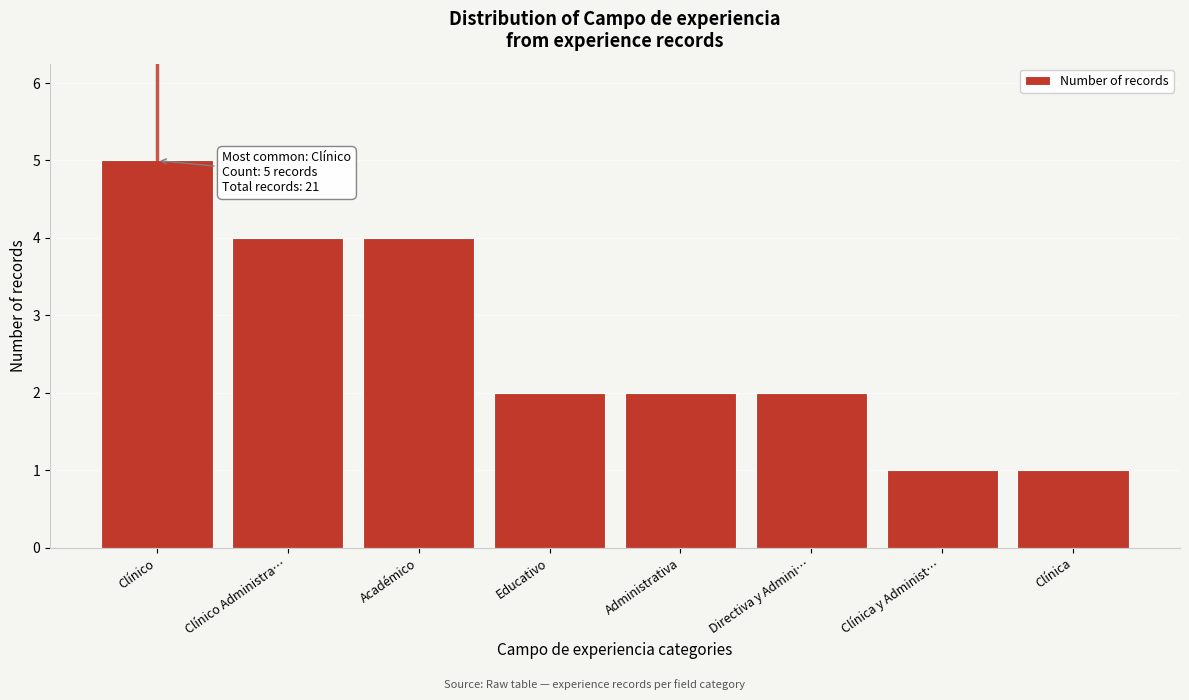

Reading left to right, extract all data points from this chart.

5	4	4	2	2	2	1	1